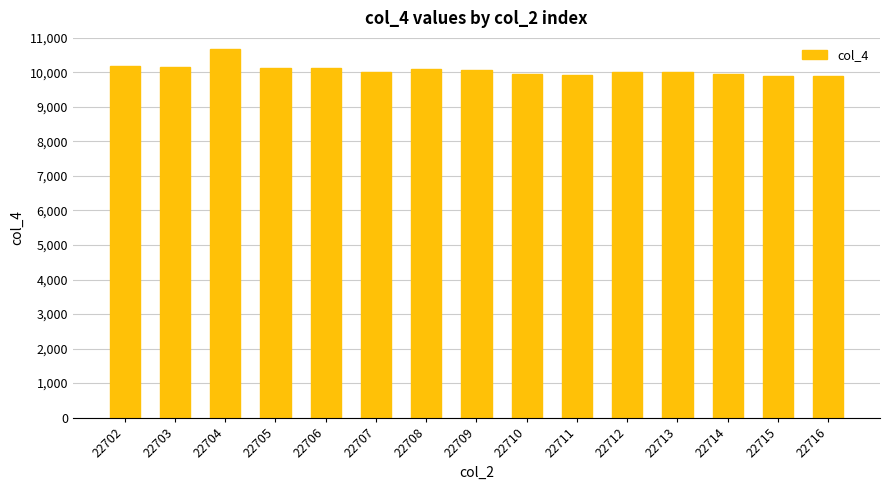

Where does the data first go above 10026?

22702